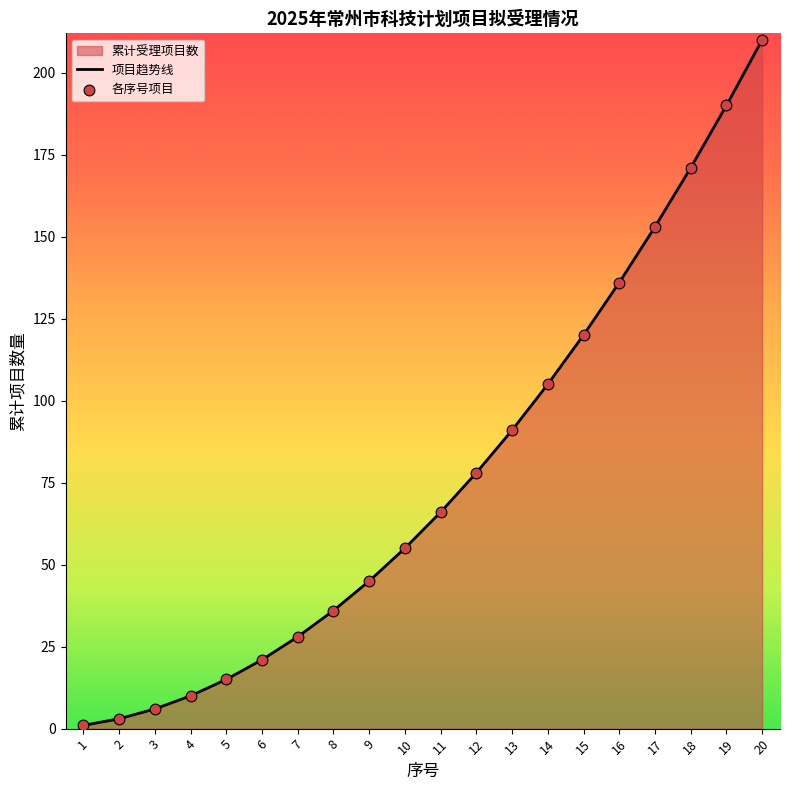

Is the value of 各序号项目 at 5 greater than the value of 项目趋势线 at 5?

No